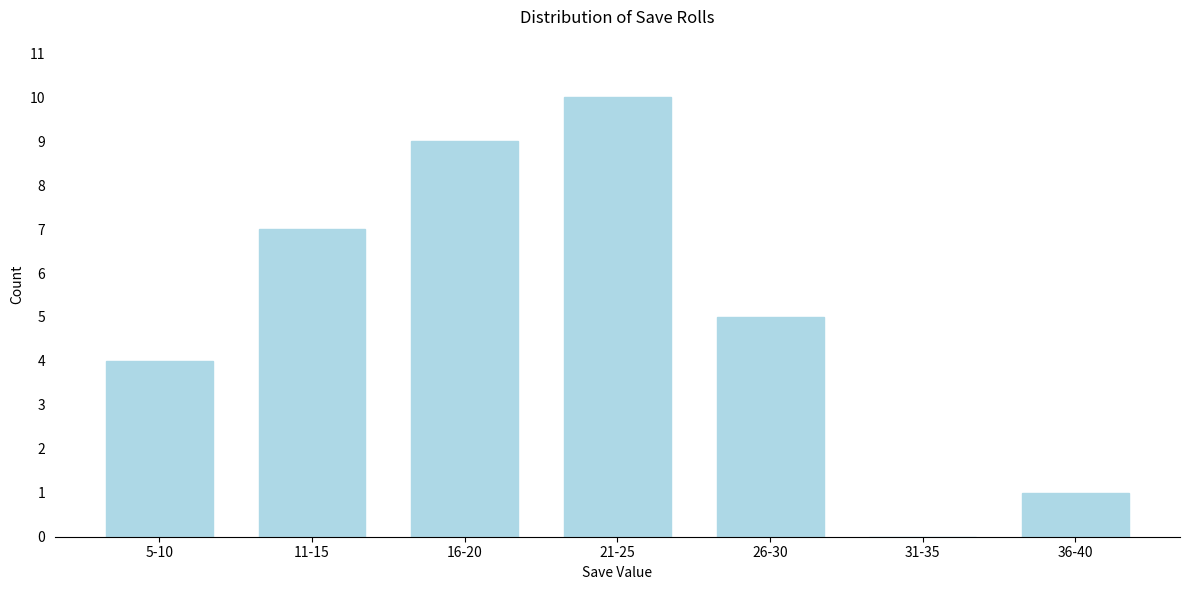

Reading right to left, transcribe all the data shown in this chart.

36-40=1	31-35=0	26-30=5	21-25=10	16-20=9	11-15=7	5-10=4